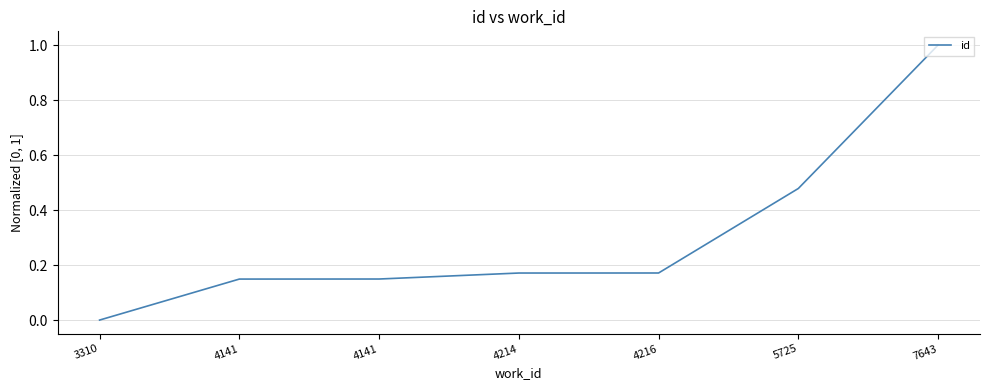

Reading left to right, what are all the values shown in this chart?

0.0	0.1	0.1	0.2	0.2	0.5	1.0